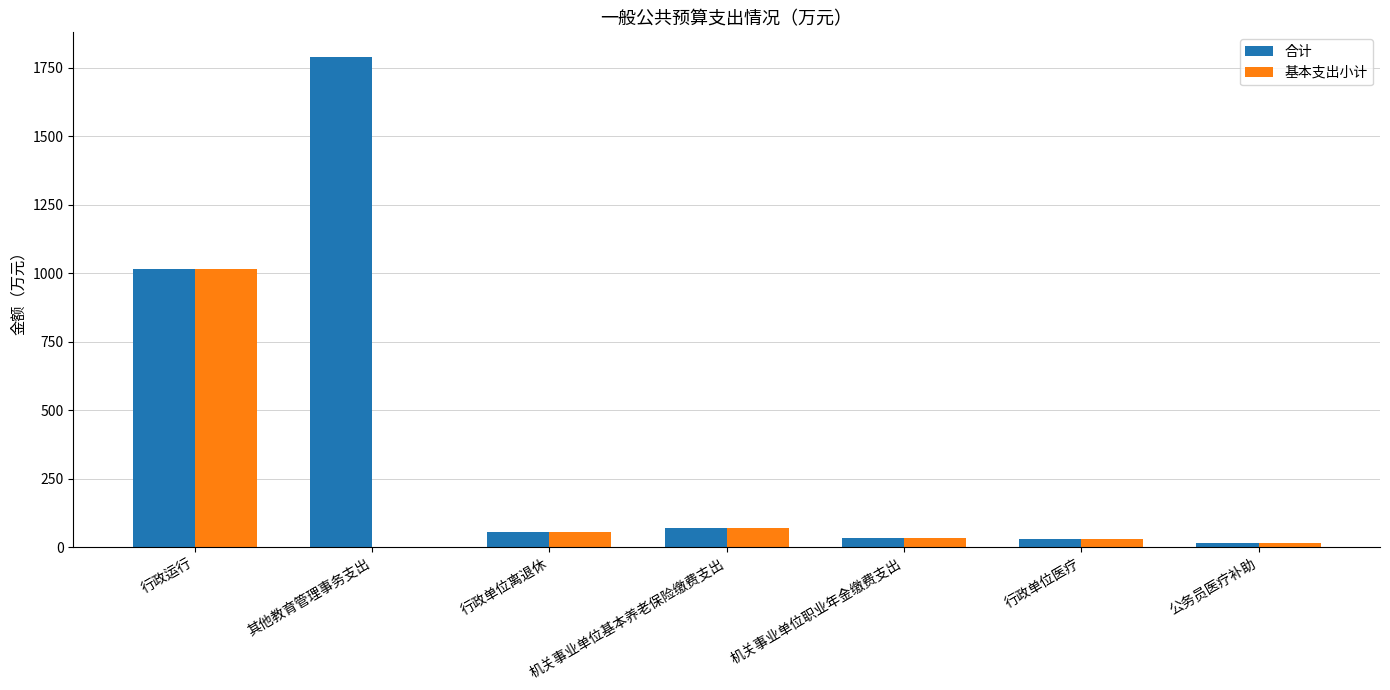

Is it true that 合计 equals 53.7 at 行政单位离退休?

True